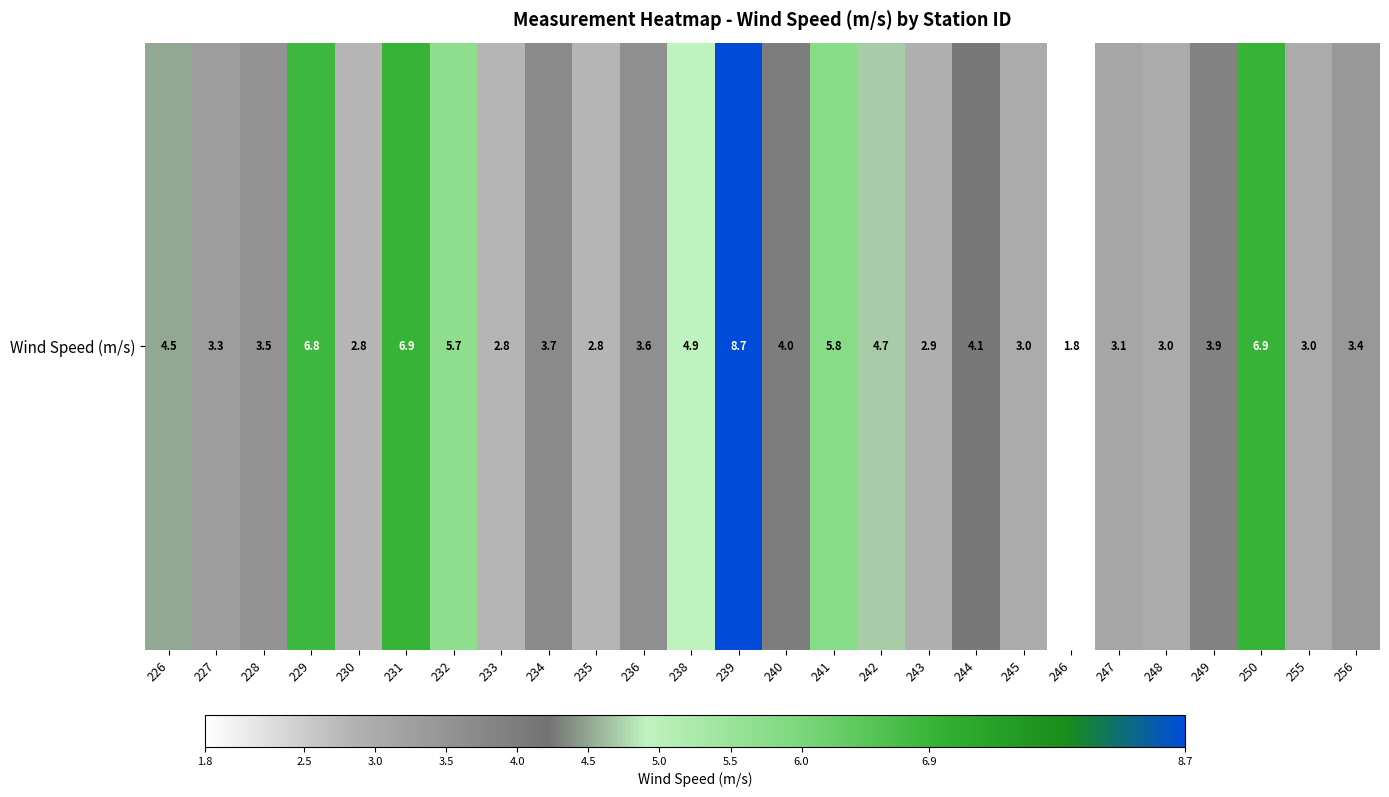

Approximately how many times larger is the value at 234 compared to 230?

1.3